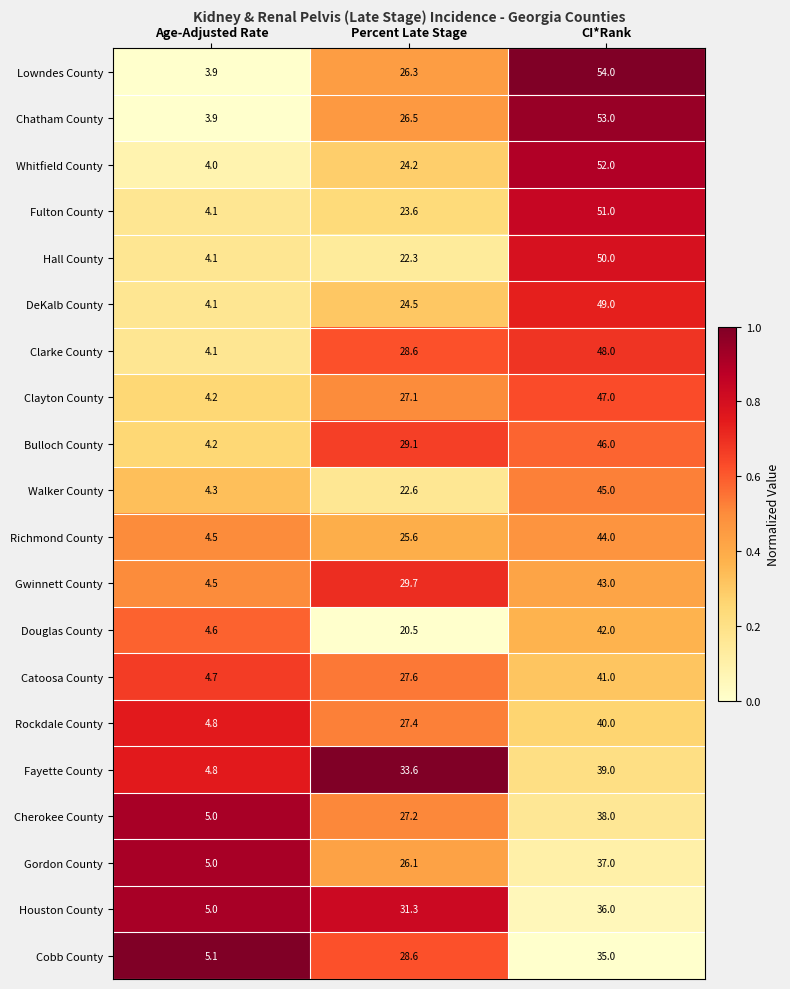

What is the greatest value displayed?

54.0